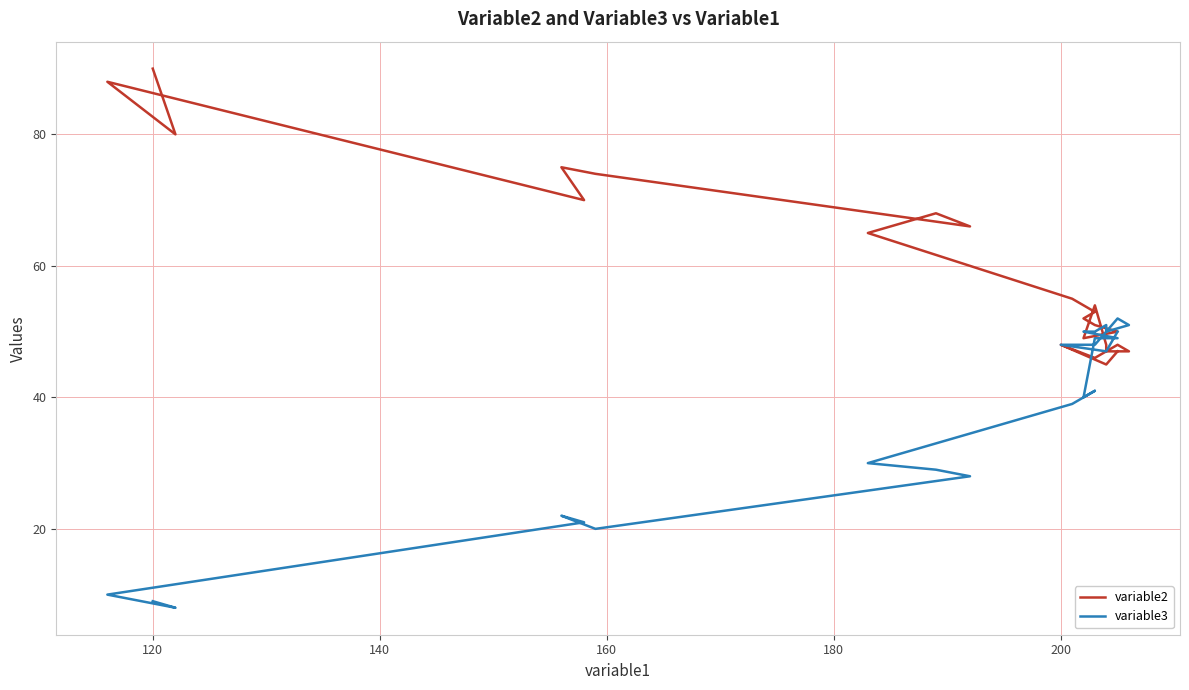

What is the lowest value of the variable2 series?

45